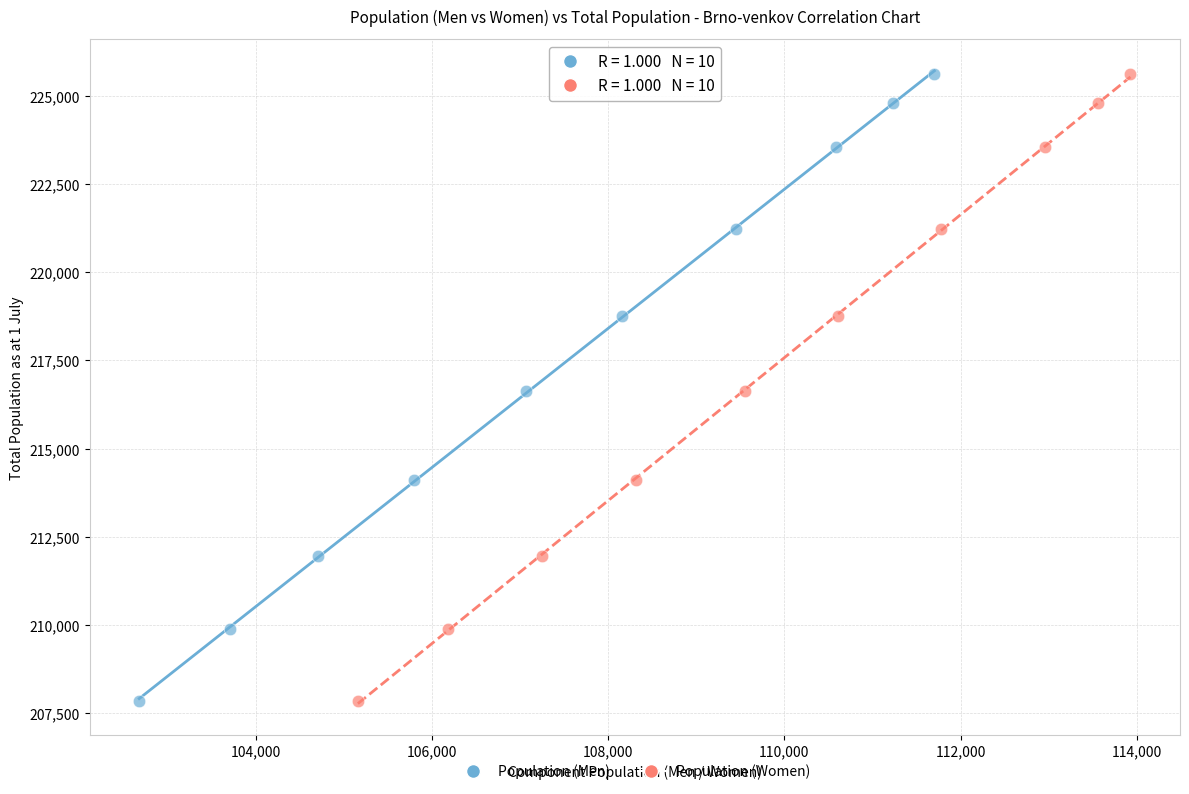

What are all the series names shown in the legend?

Population (Men), Population (Women)